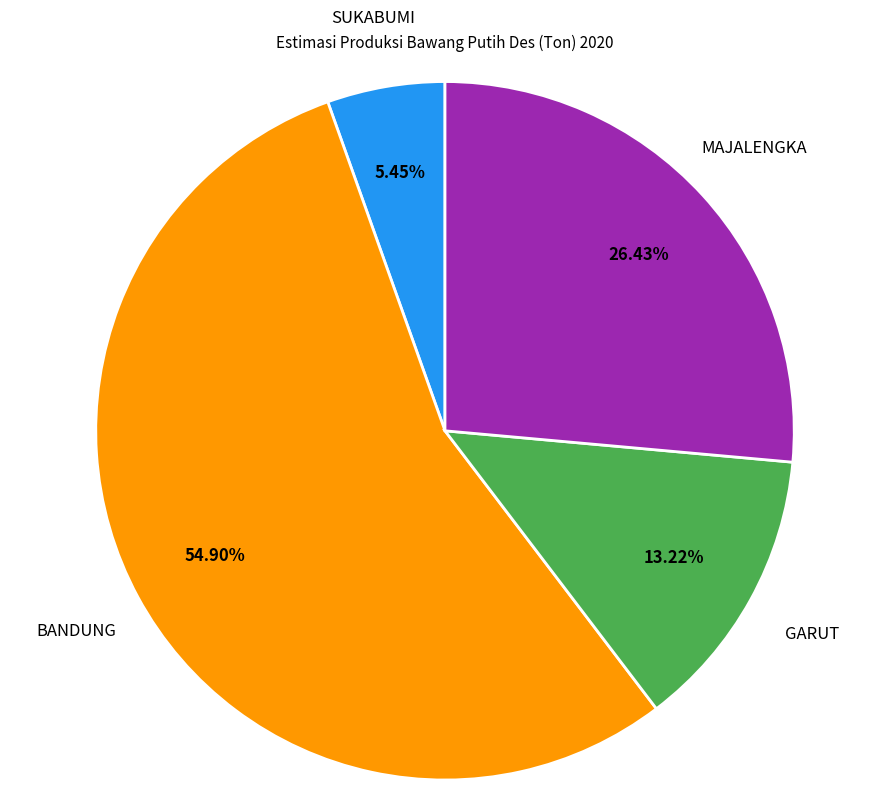

Is there a majority slice in this chart?

Yes